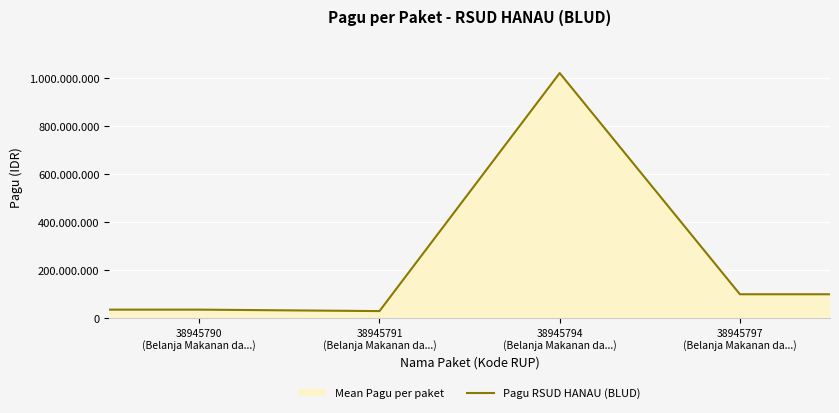

How many points are lower than both their immediate neighbors (excluding endpoints)?

1